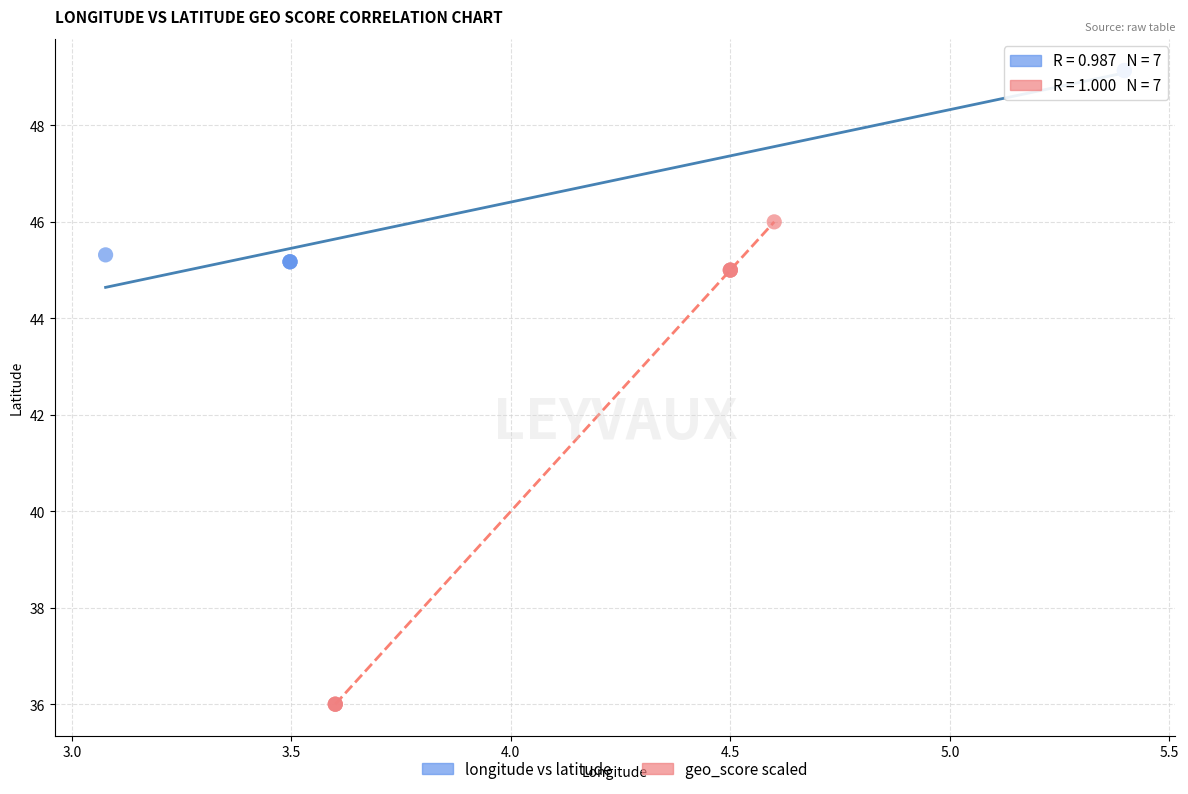

What are all the series names shown in the legend?

longitude vs latitude, geo_score scaled